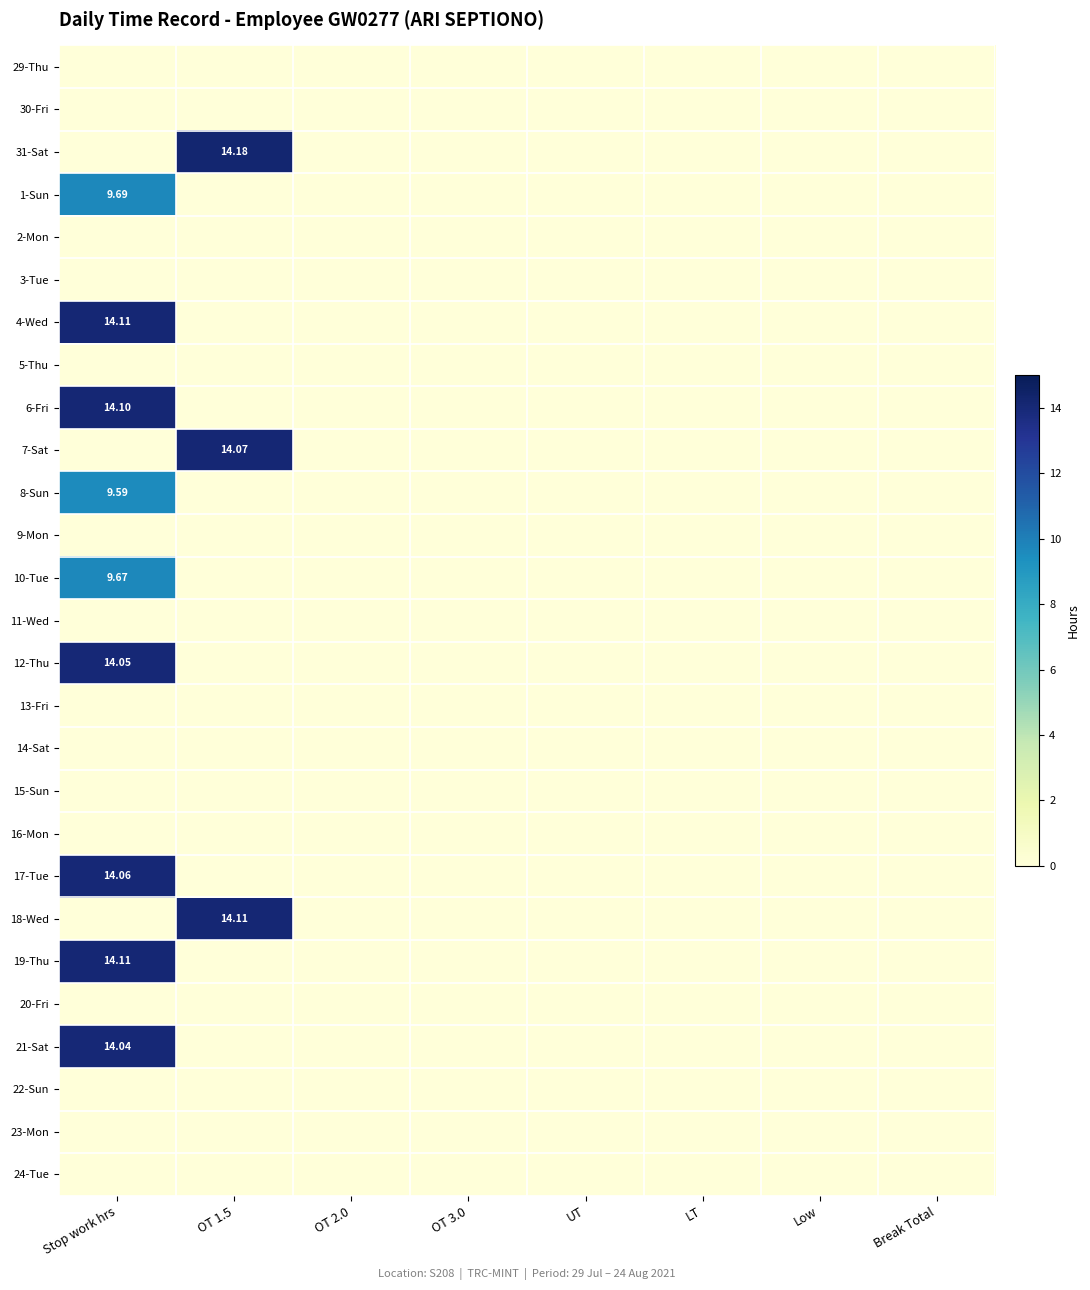

What is the total value across all series at Stop work hrs?

113.4